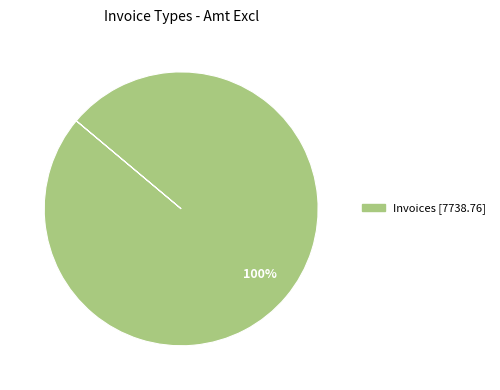

Is there any slice that represents more than half of the pie?

Yes